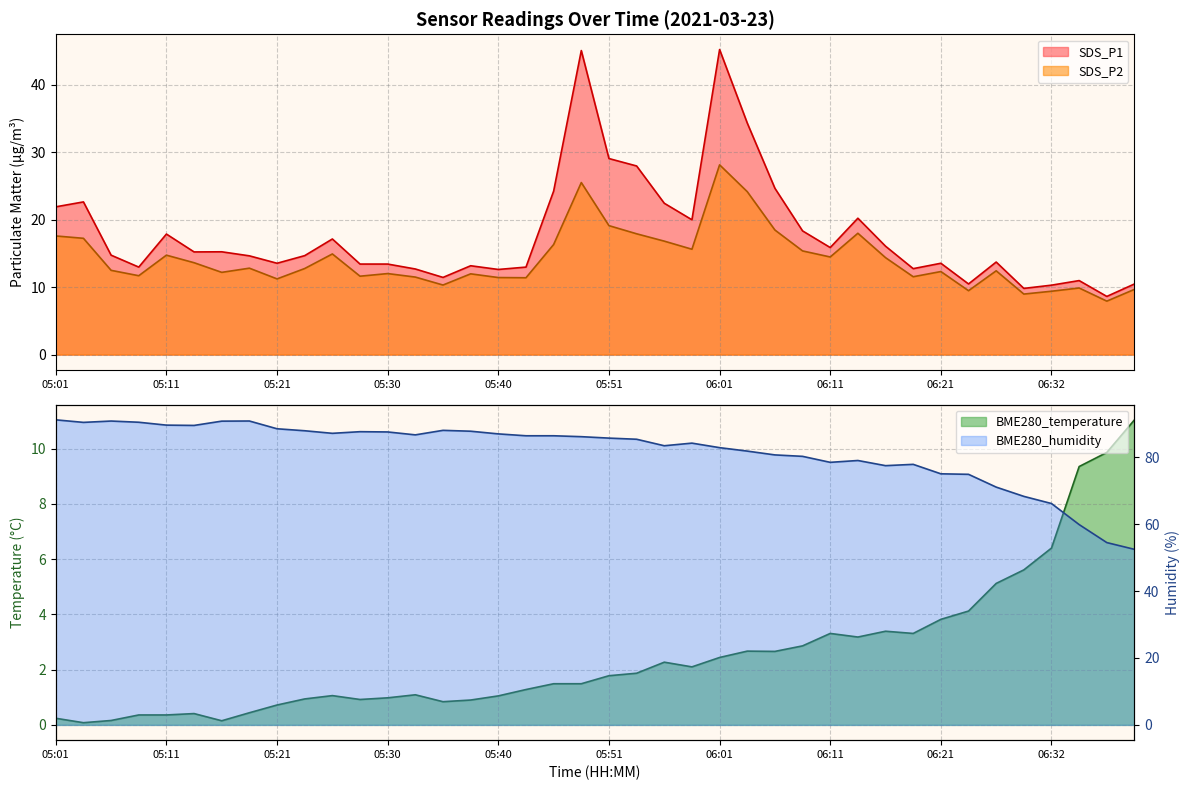

How many interior local peaks does the SDS_P2 series have?

11